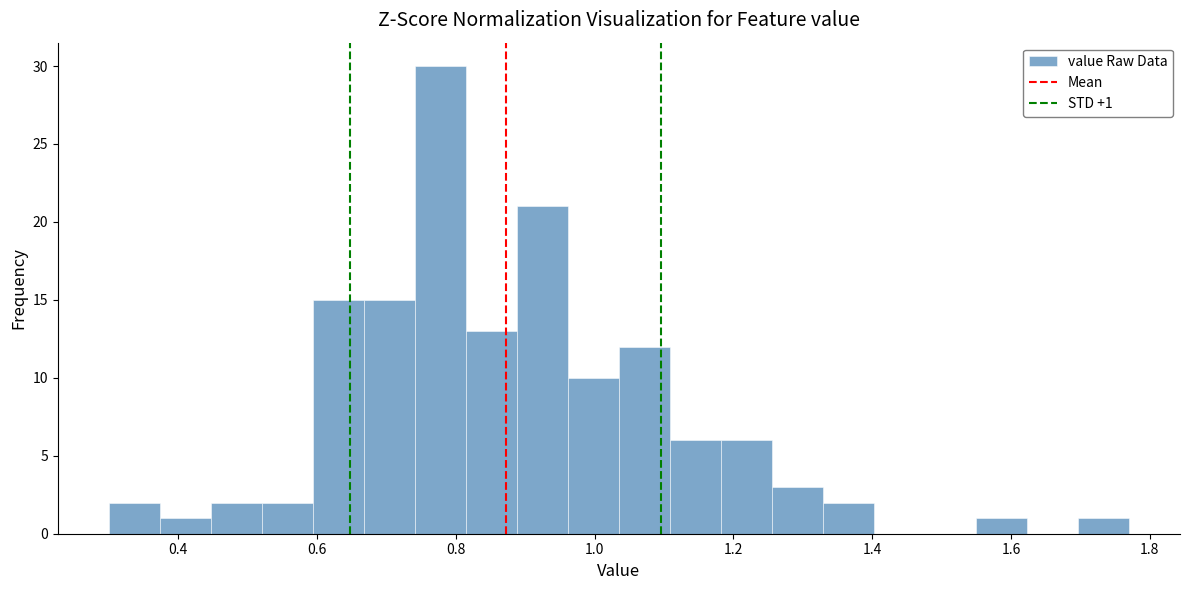

Read against the x-axis, roughly where is the centre of the tallest bar?

0.78